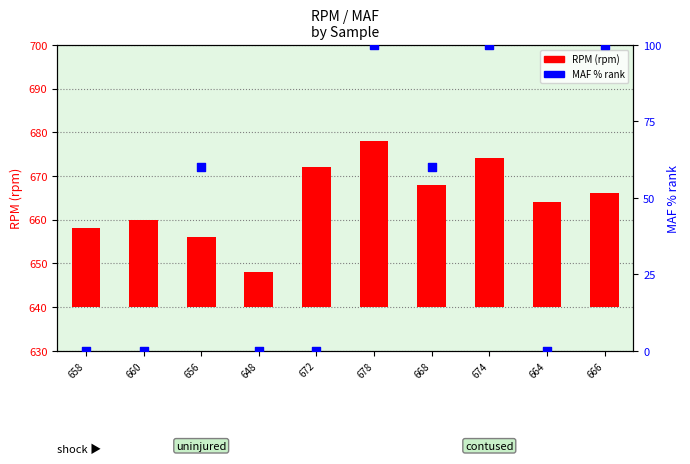

What is the total value across all series at 664?

24.0